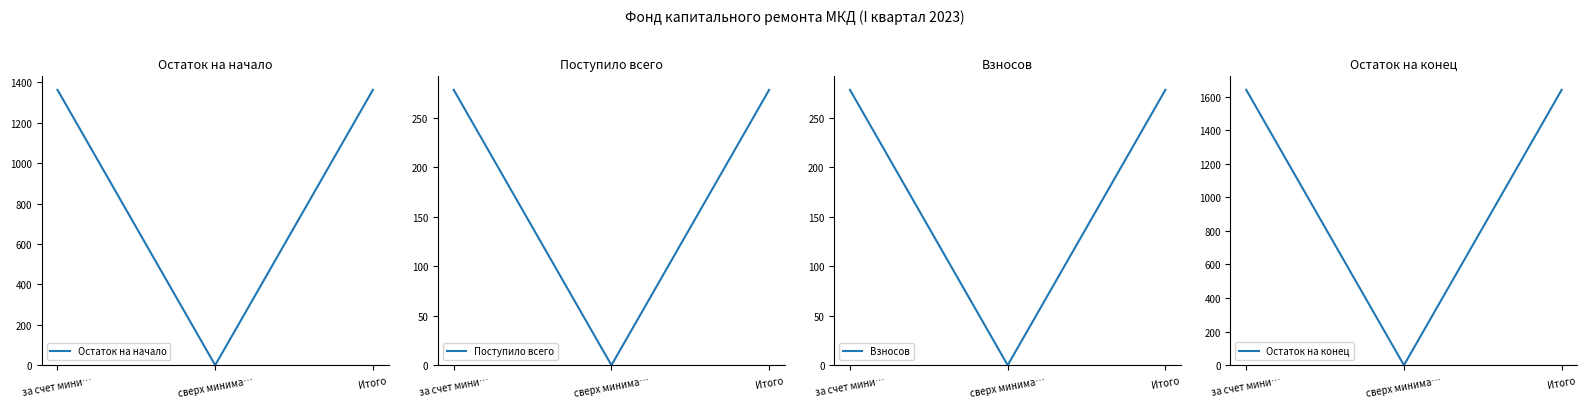

How many series are shown in this chart?

4